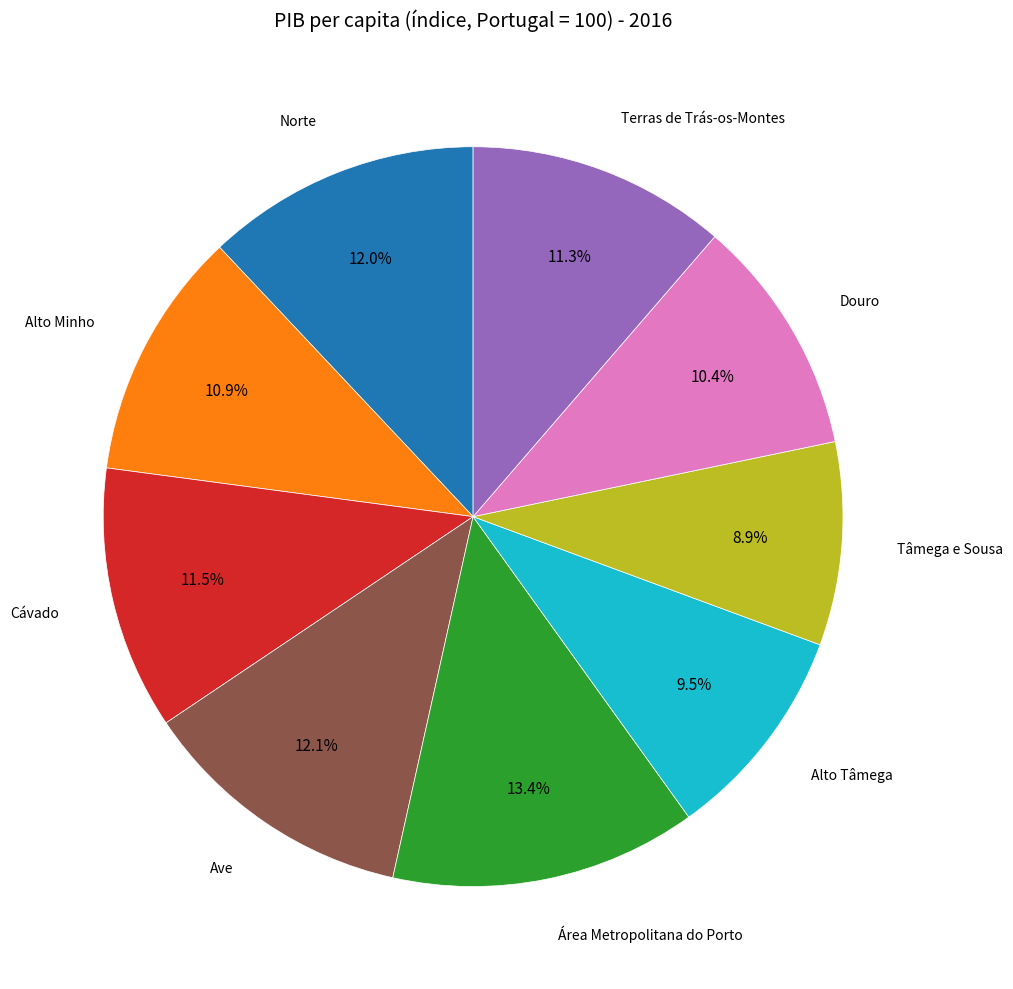

Does any single category account for the majority?

No